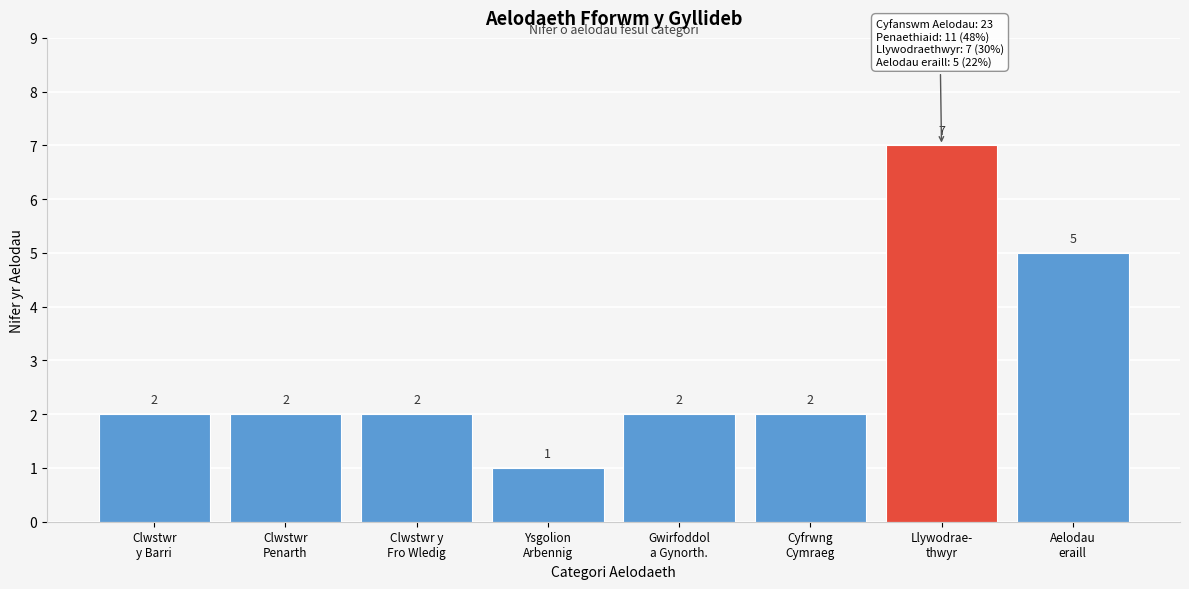

Reading left to right, extract all data points from this chart.

2	2	2	1	2	2	7	5